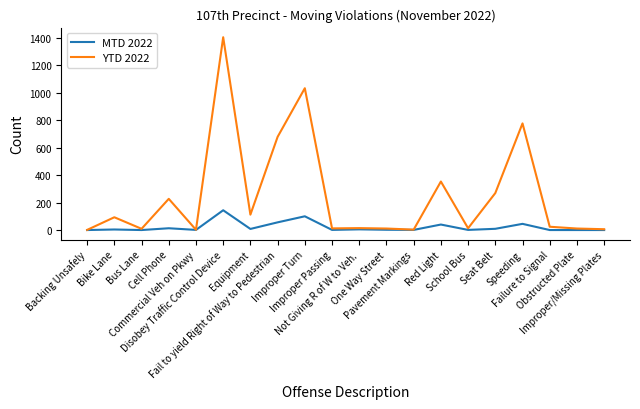

Does the chart display data point markers on the line(s)?

No